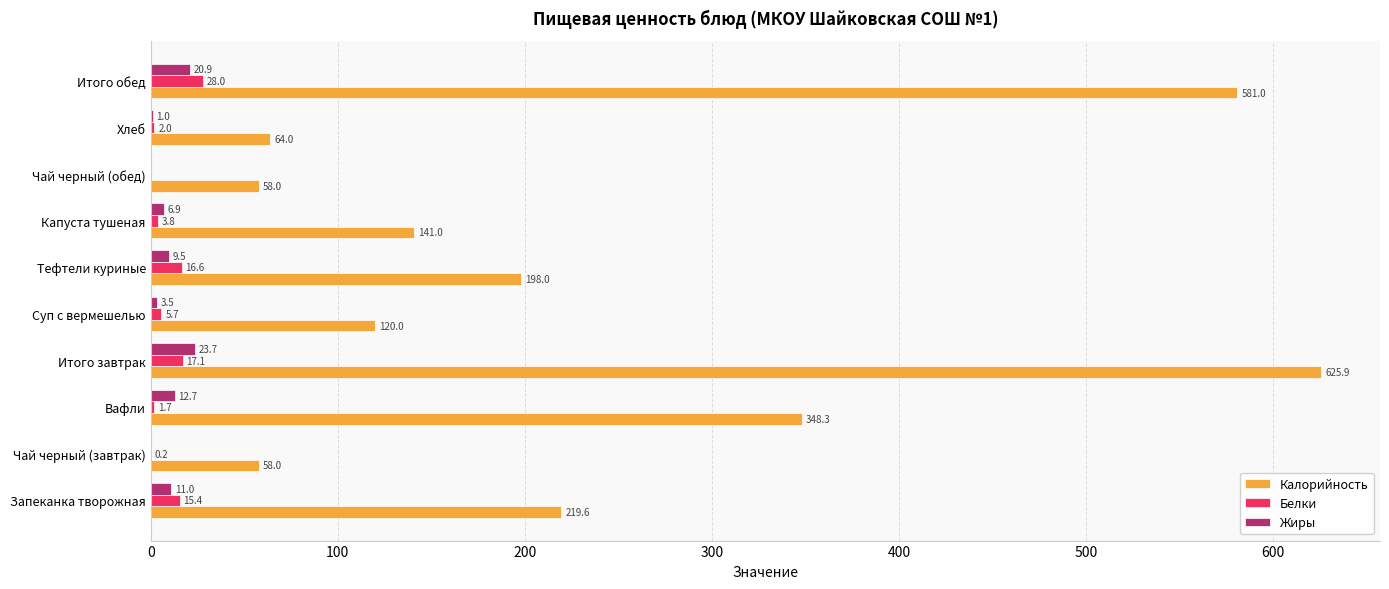

At which category does the chart reach its peak across all series?

Итого завтрак